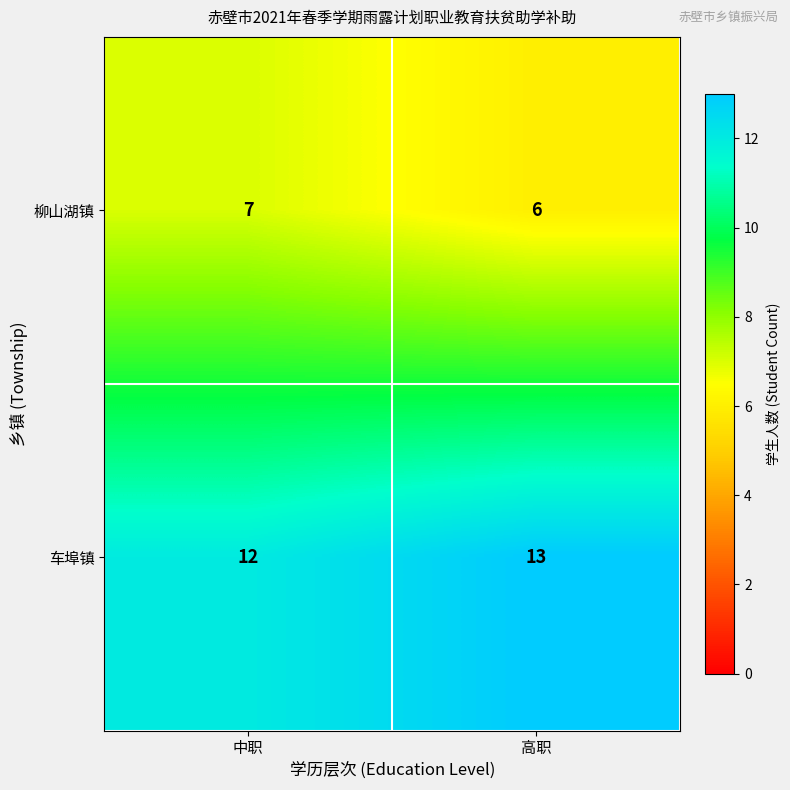

Which category has the lowest value across all series?

高职